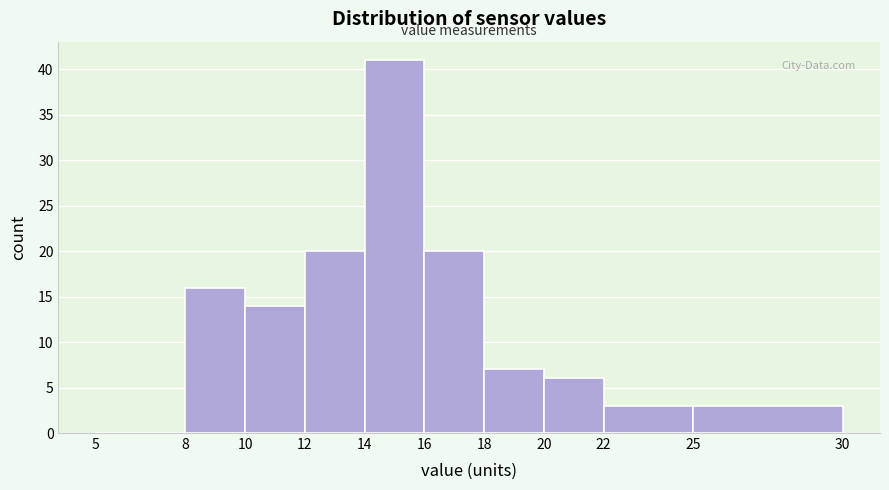

Reading left to right, transcribe this chart: for each bar, give the range it covers on the x-axis and its height. The values are not printed on the chart, so give them approximately, as read against the axis.

5 to 8: 0
8 to 10: 16
10 to 12: 14
12 to 14: 20
14 to 16: 41
16 to 18: 20
18 to 20: 7
20 to 22: 6
22 to 25: 3
25 to 30: 3